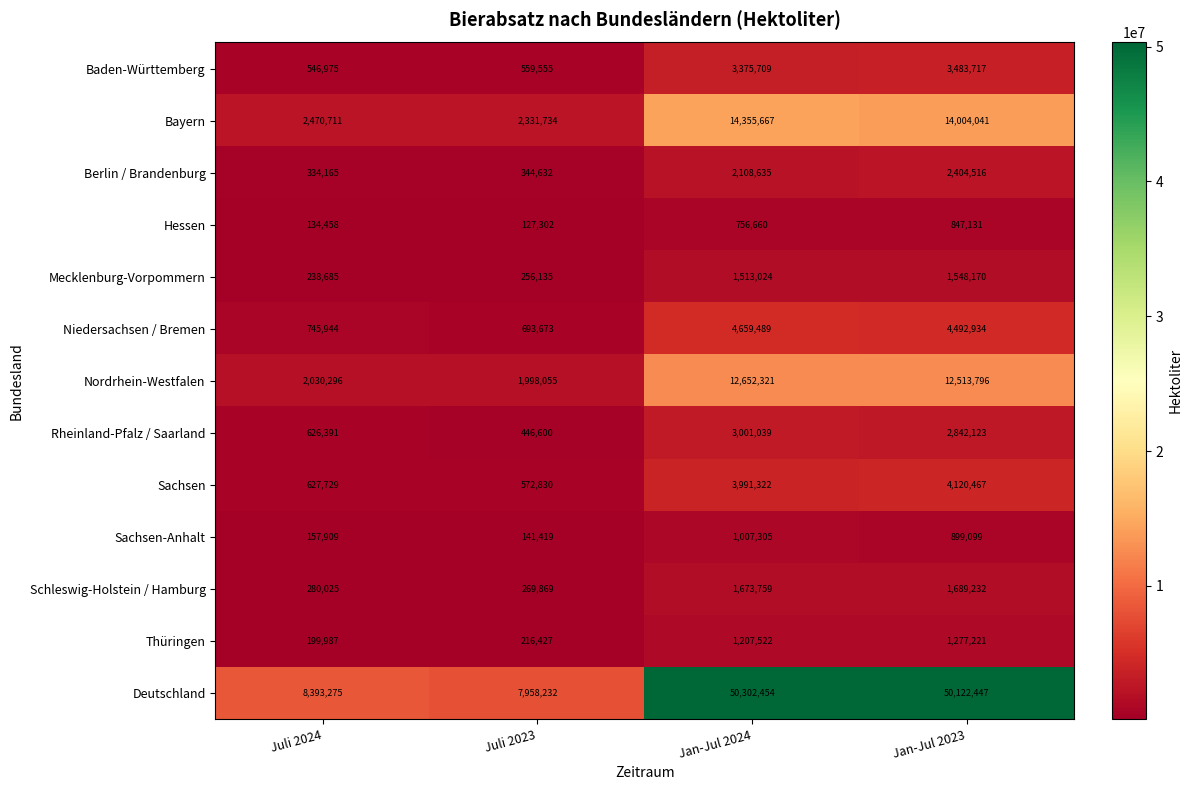

What is the approximate value of Thüringen at Juli 2024?

199987